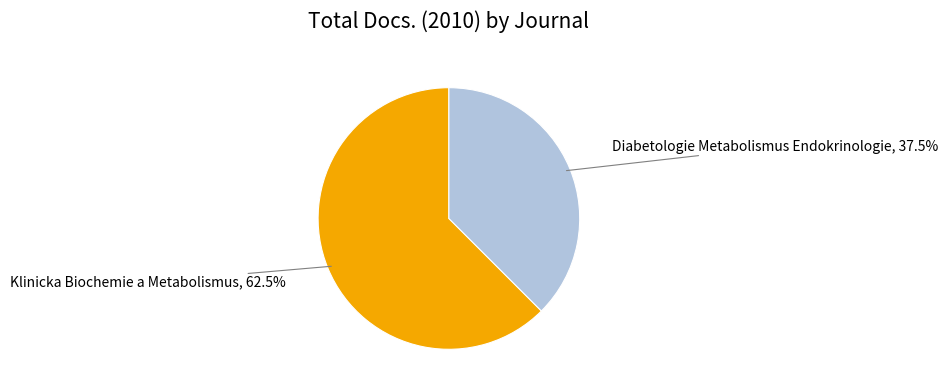

Does any single category account for the majority?

Yes